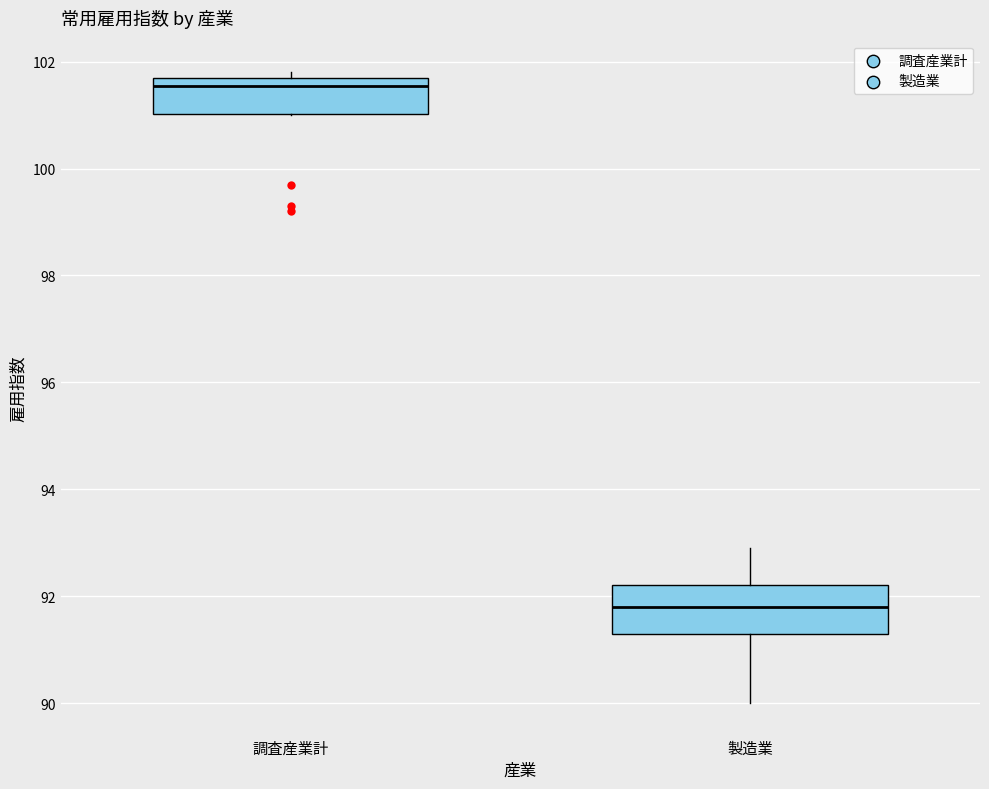

Which box has the highest median line?

調査産業計